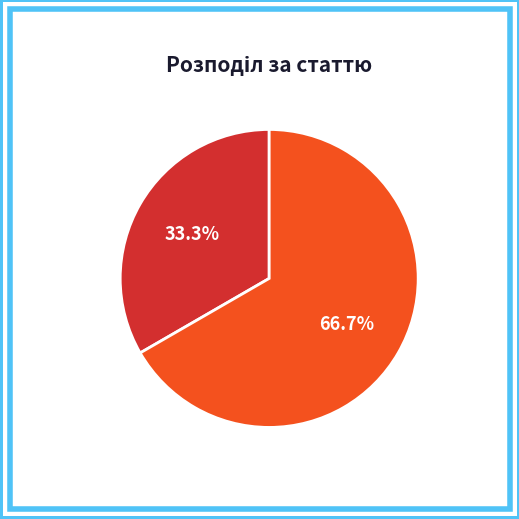

How many segments does this pie chart have?

2